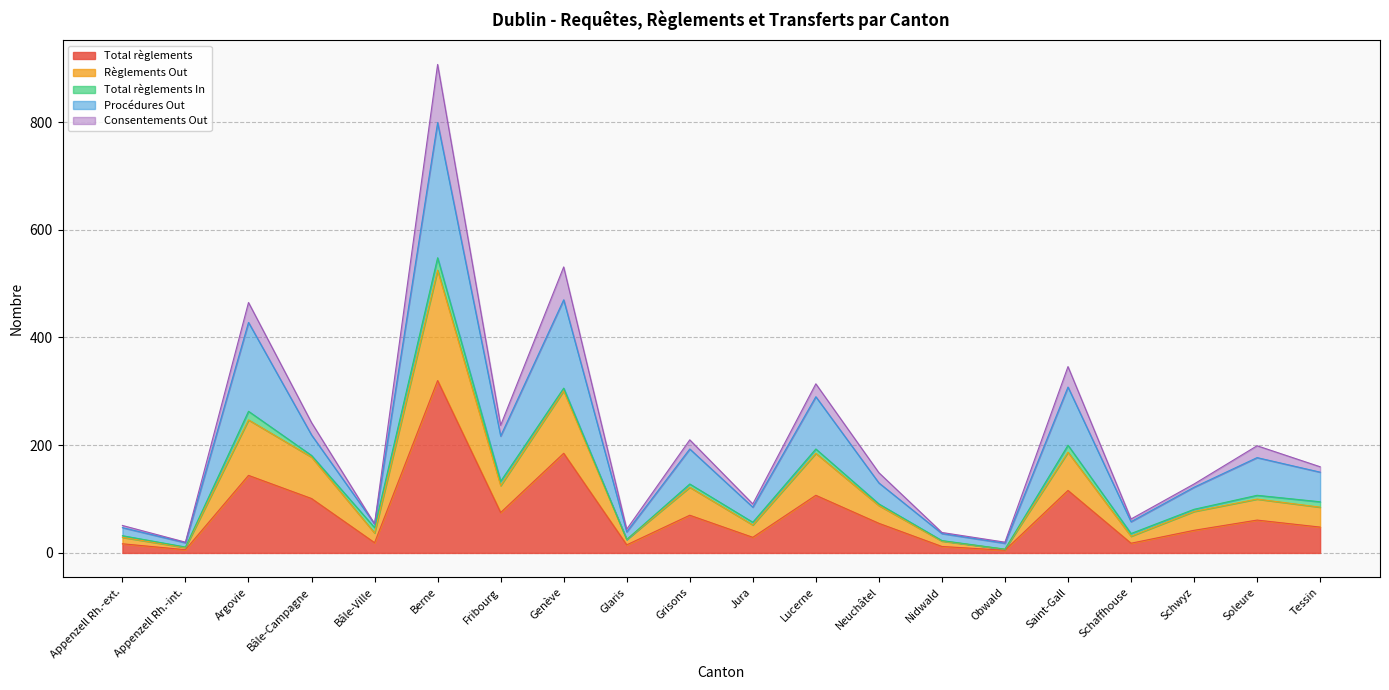

What is the label of the 1st point from the right?

Tessin